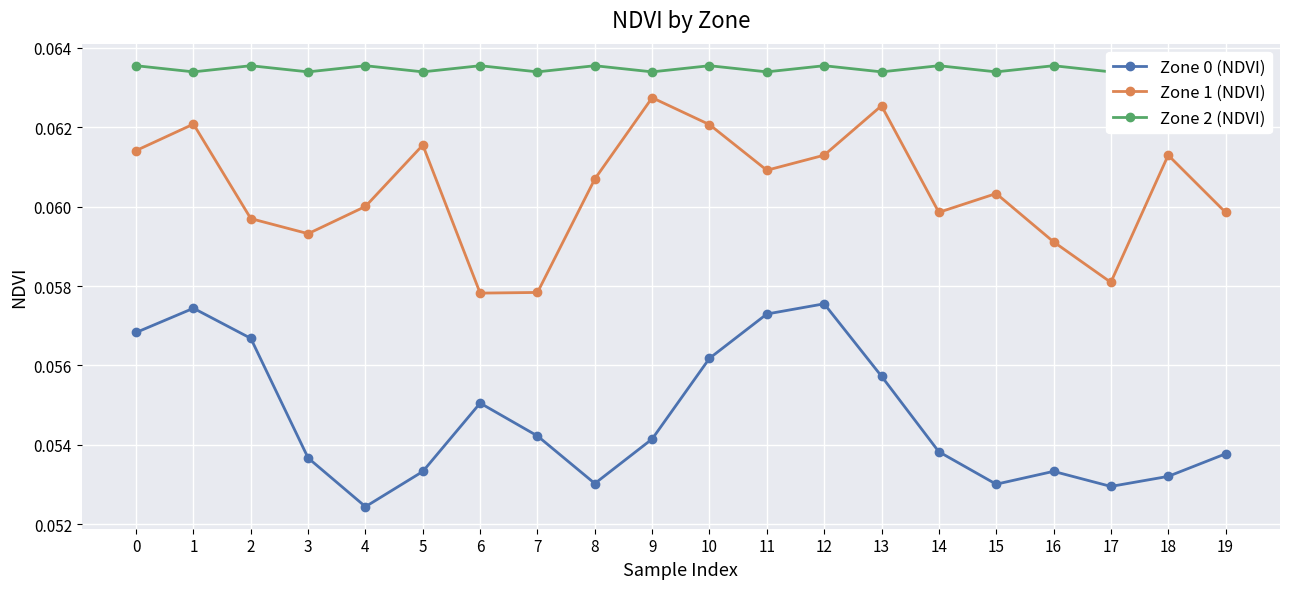

The Zone 1 (NDVI) series shows 0.1 at 16. True or false?

True